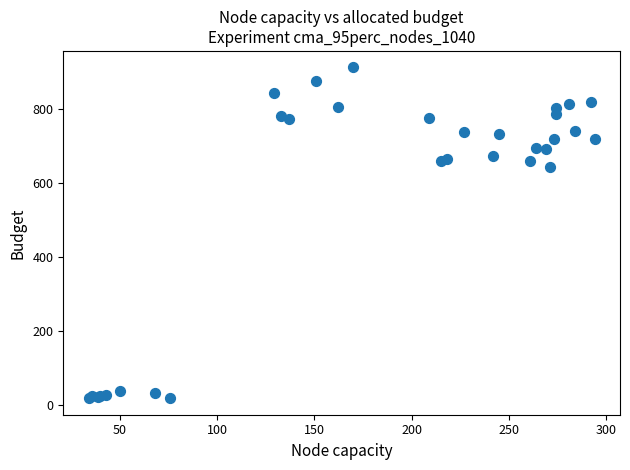

What Y value in the scatter plot is closest to 465?

642